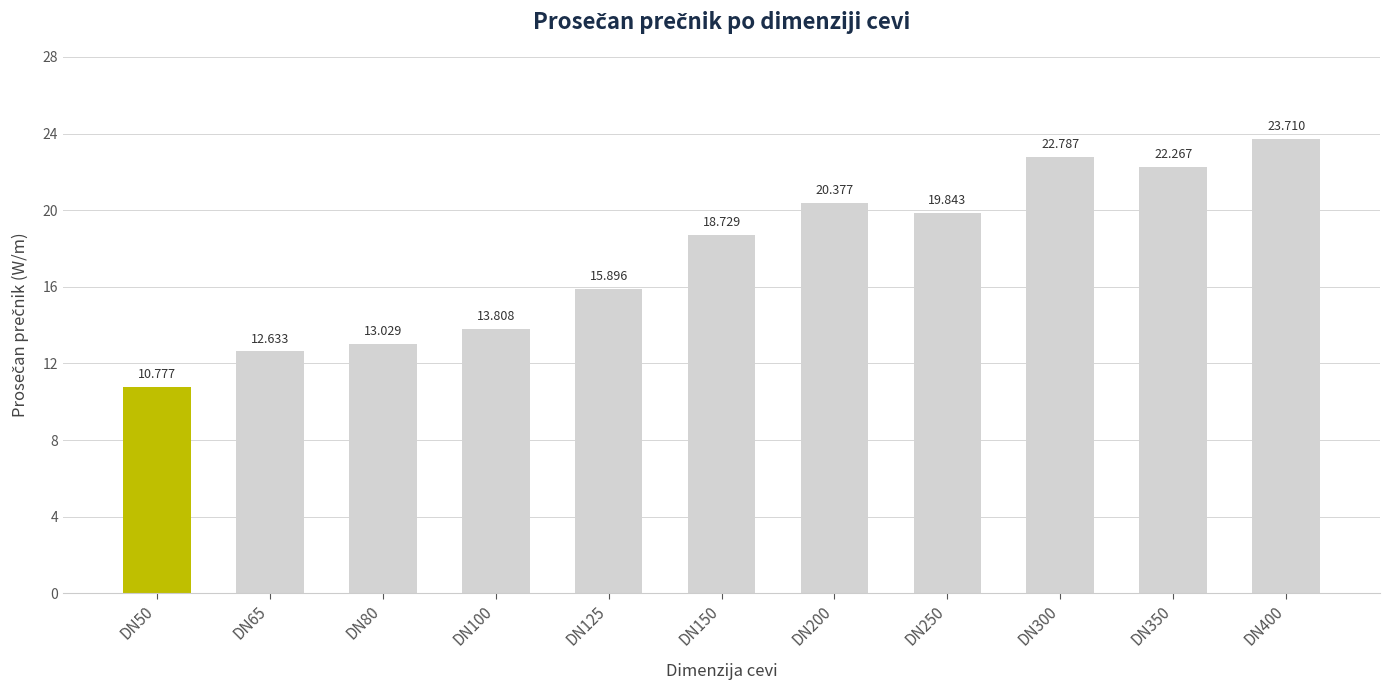

Rank the categories by value from lowest to highest.

DN50, DN65, DN80, DN100, DN125, DN150, DN250, DN200, DN350, DN300, DN400